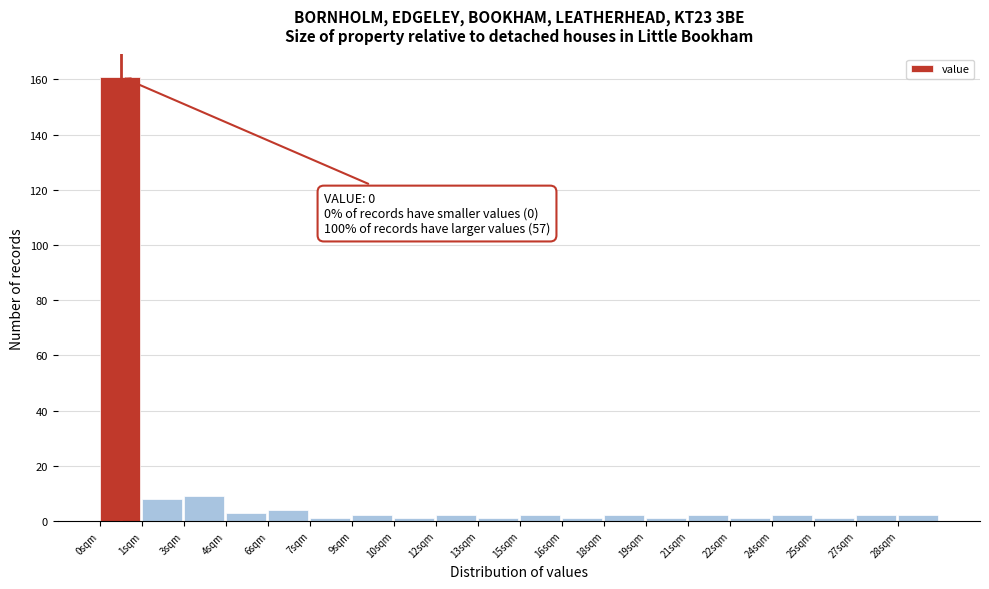

Reading left to right, list all the values displayed in this chart.

0sqm=161	1sqm=8	3sqm=9	4sqm=3	6sqm=4	7sqm=1	9sqm=2	10sqm=1	12sqm=2	13sqm=1	15sqm=2	16sqm=1	18sqm=2	19sqm=1	21sqm=2	22sqm=1	24sqm=2	25sqm=1	27sqm=2	28sqm=2